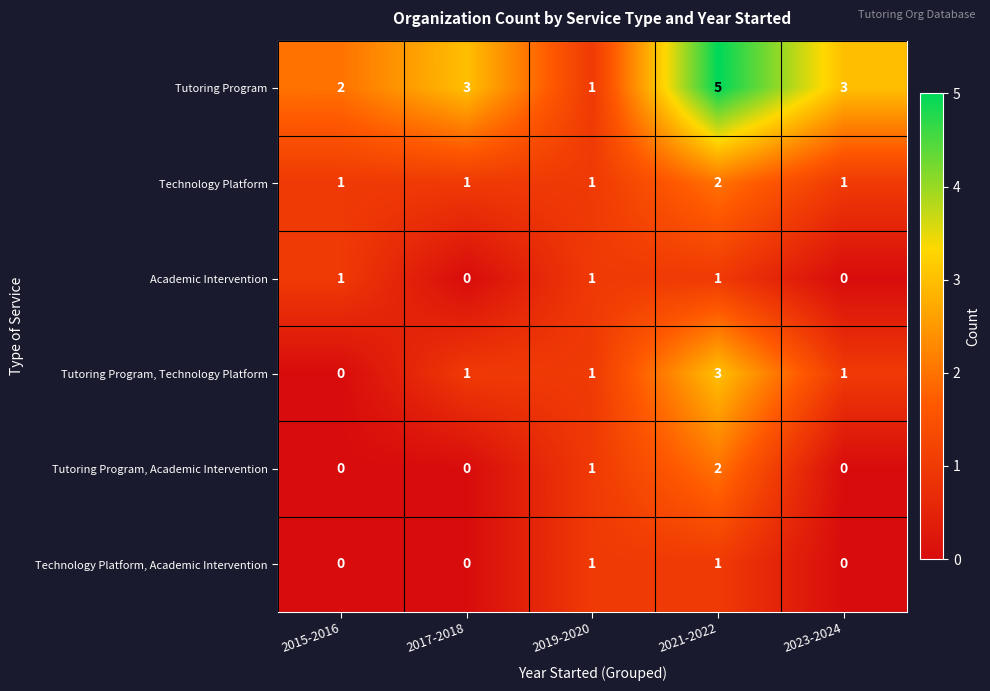

Count the number of data series in this chart.

6